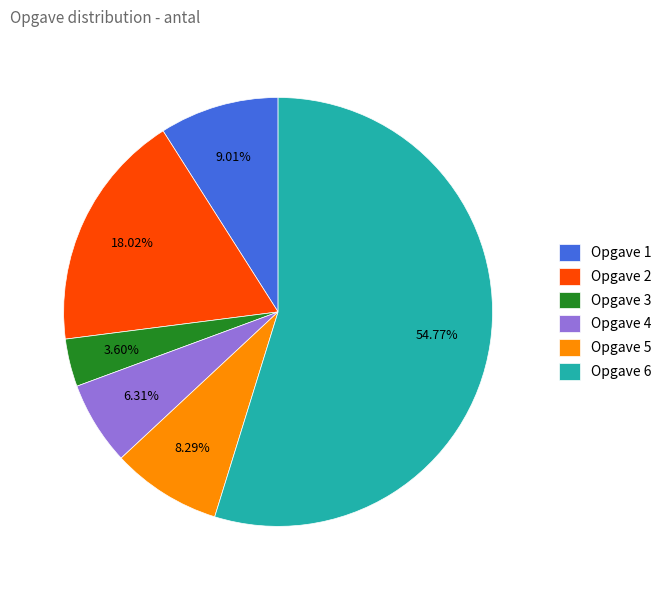

What percentage is the Opgave 4 slice, to the nearest percent?

6%